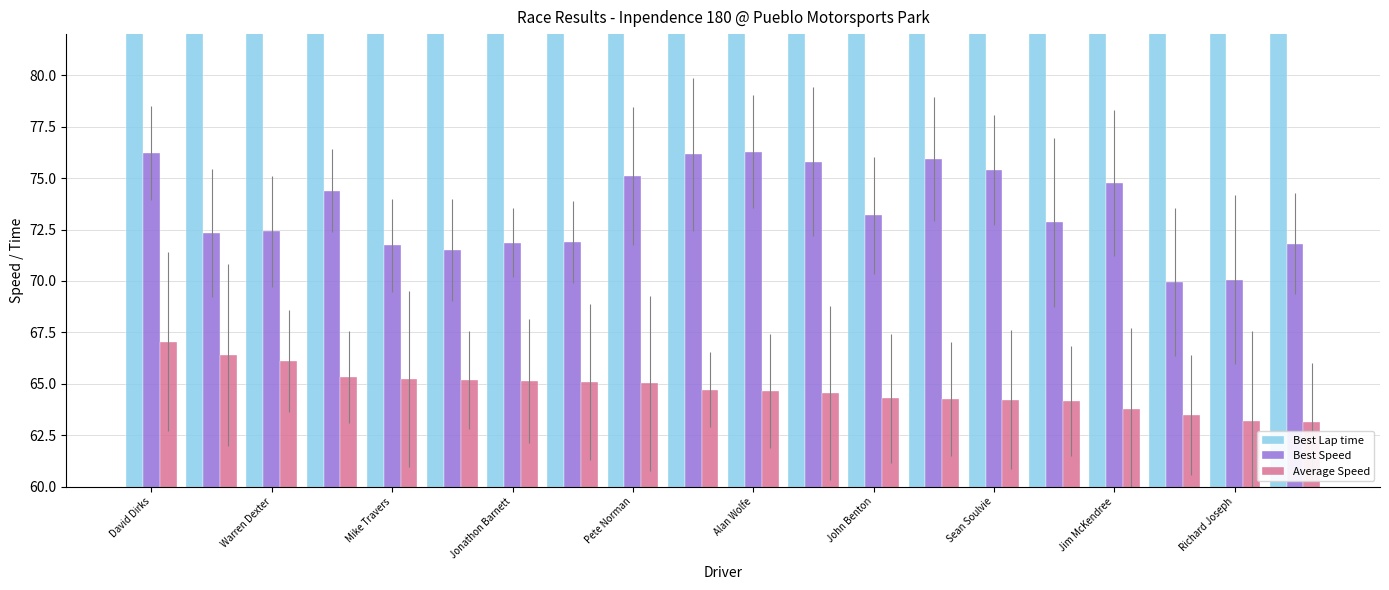

Is the value of Average Speed at Mike Travers greater than the value of Best Lap time at 10?

No